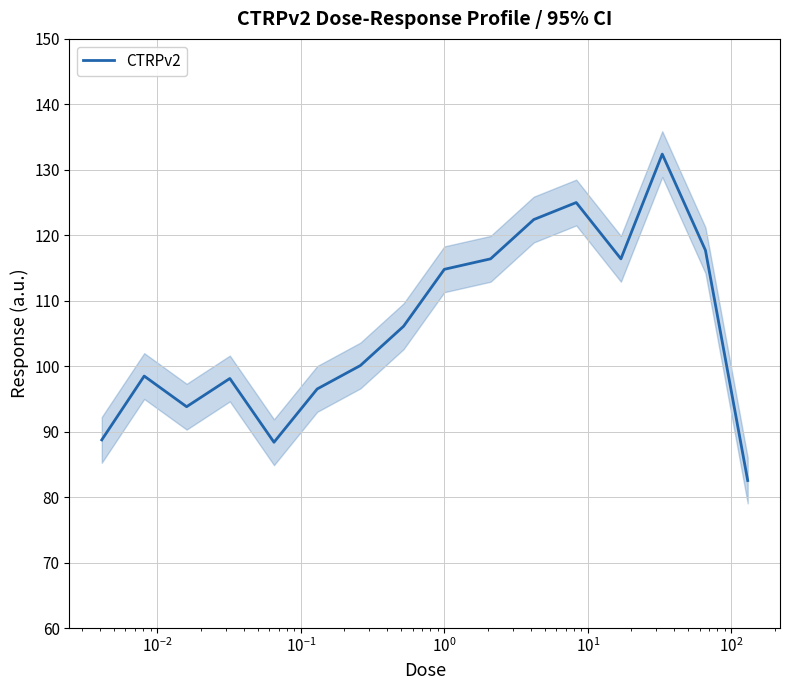

What is the minimum value for CTRPv2?

82.5